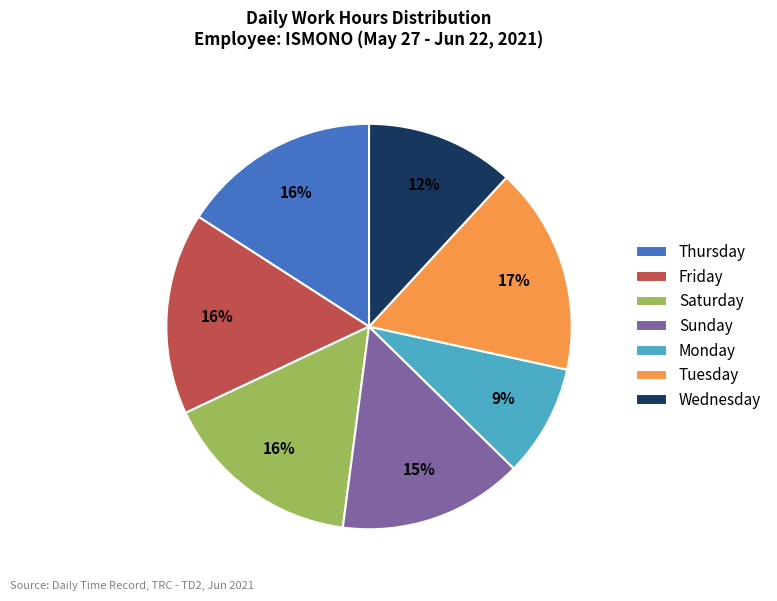

How many segments does this pie chart have?

7